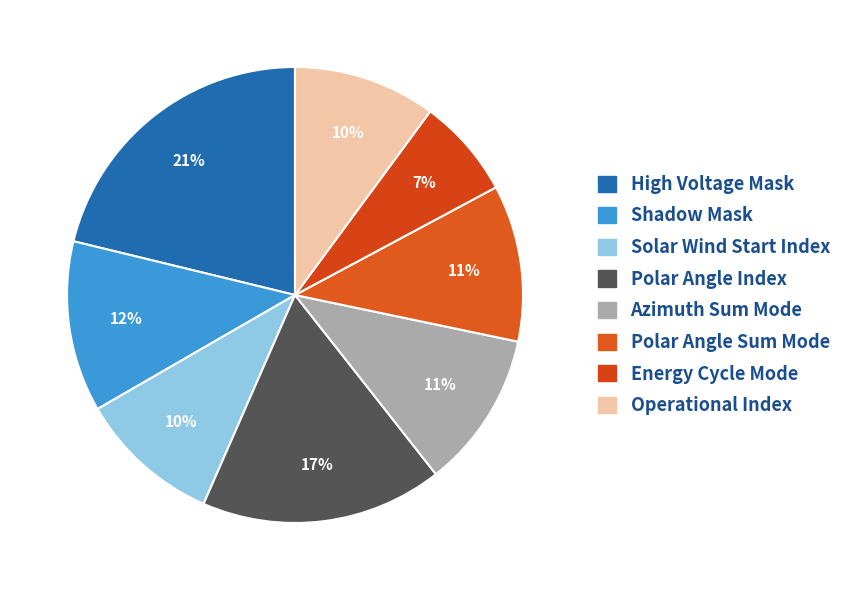

Count the number of slices in the pie.

8